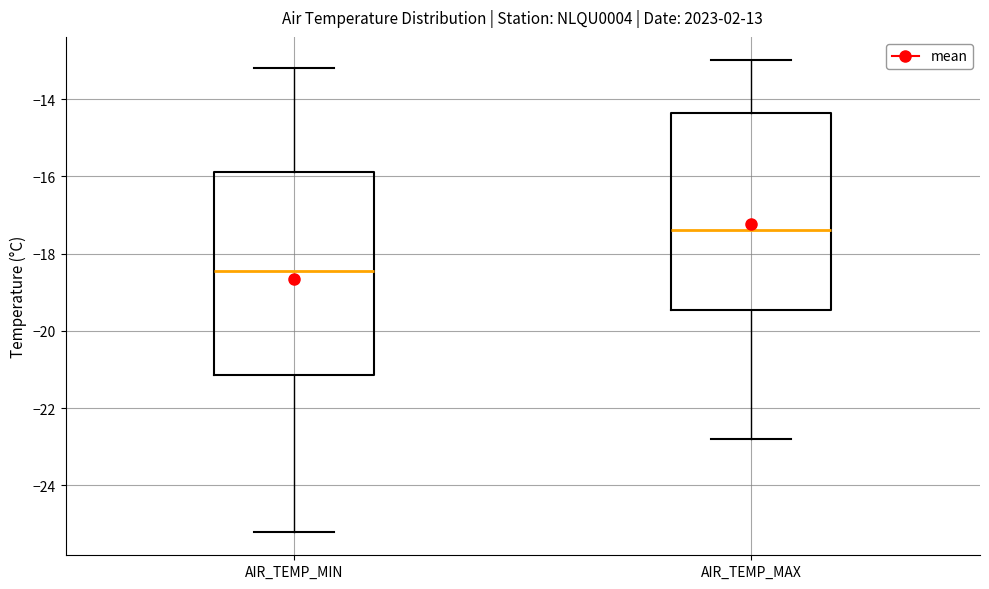

Reading left to right, read every box against the y-axis: the position of its median line, the range the box covers, and the ends of its whiskers. The values are not printed on the chart, so give them approximately, as read against the axis.

AIR_TEMP_MIN: median -18.4, box -21.2 to -15.8, whiskers -25.2 to -13.2
AIR_TEMP_MAX: median -17.4, box -19.4 to -14.4, whiskers -22.8 to -13.0